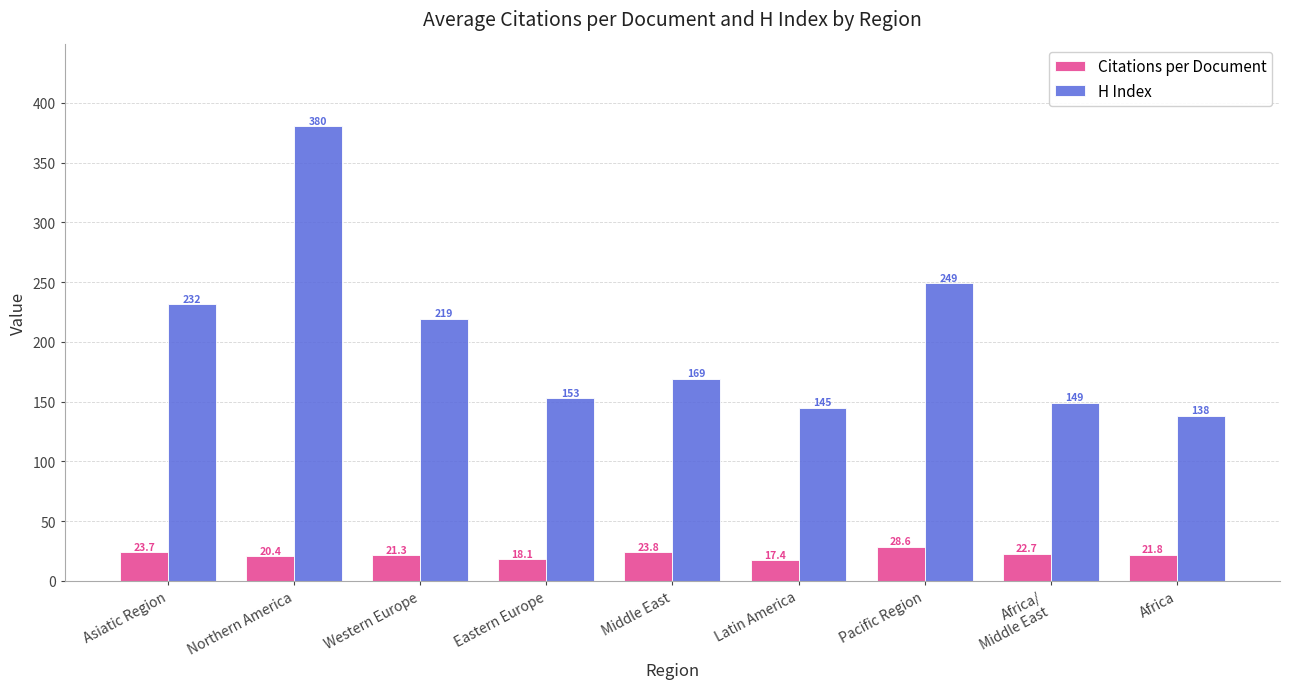

Which series has the largest total across all categories?

H Index